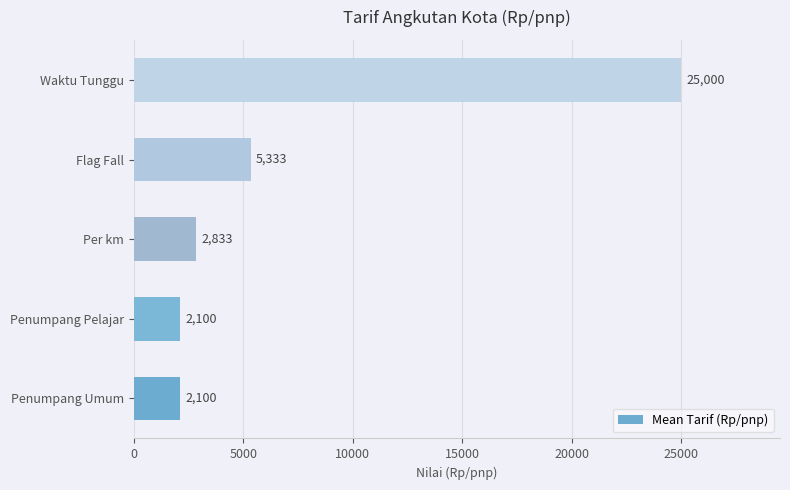

Reading bottom to top, transcribe all the data shown in this chart.

2100	2100	2833	5333	25000